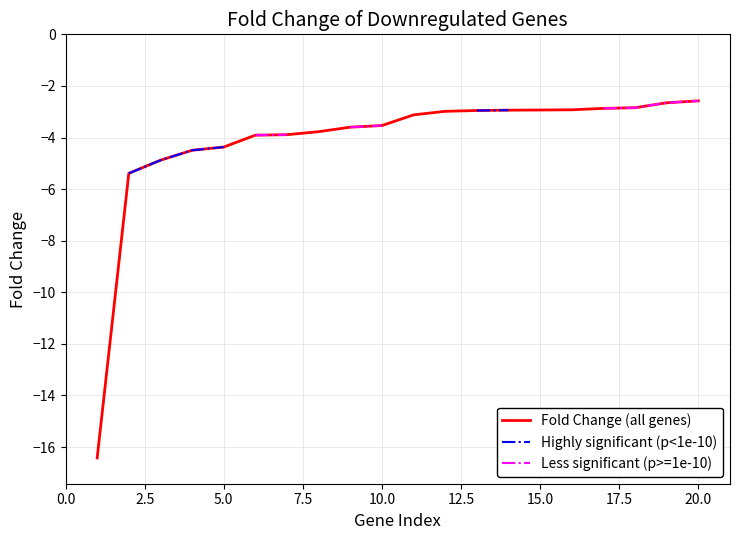

At how many categories does at least one series exceed -8?

19